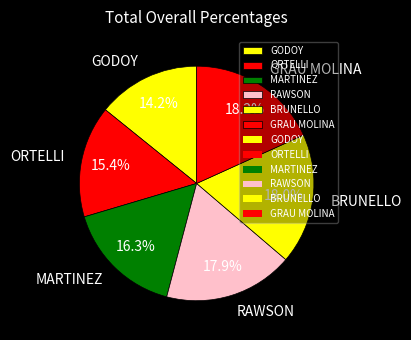

Which category has the smallest portion of the pie?

GODOY